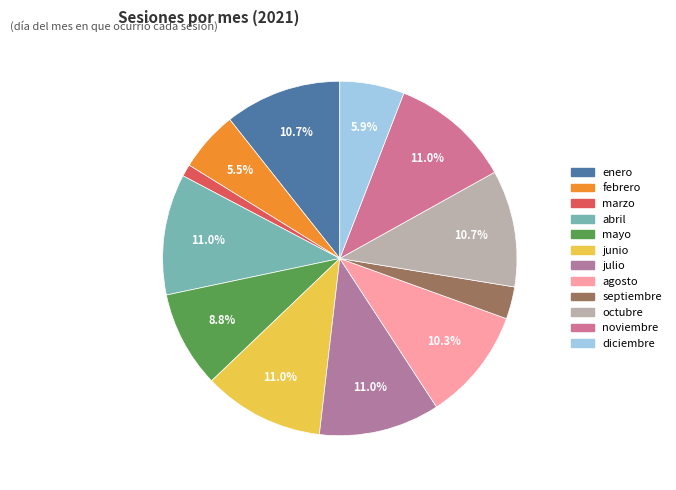

The mayo slice represents 9% of the pie. True or false?

True